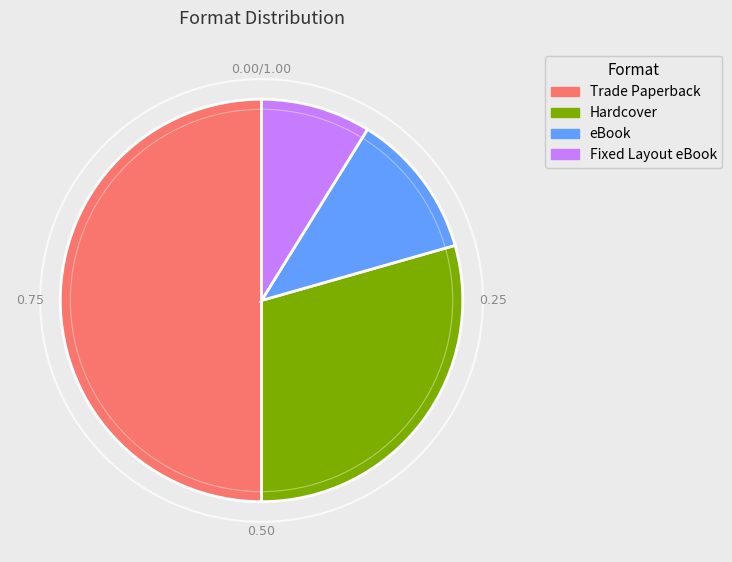

Which slice is the largest?

Trade Paperback